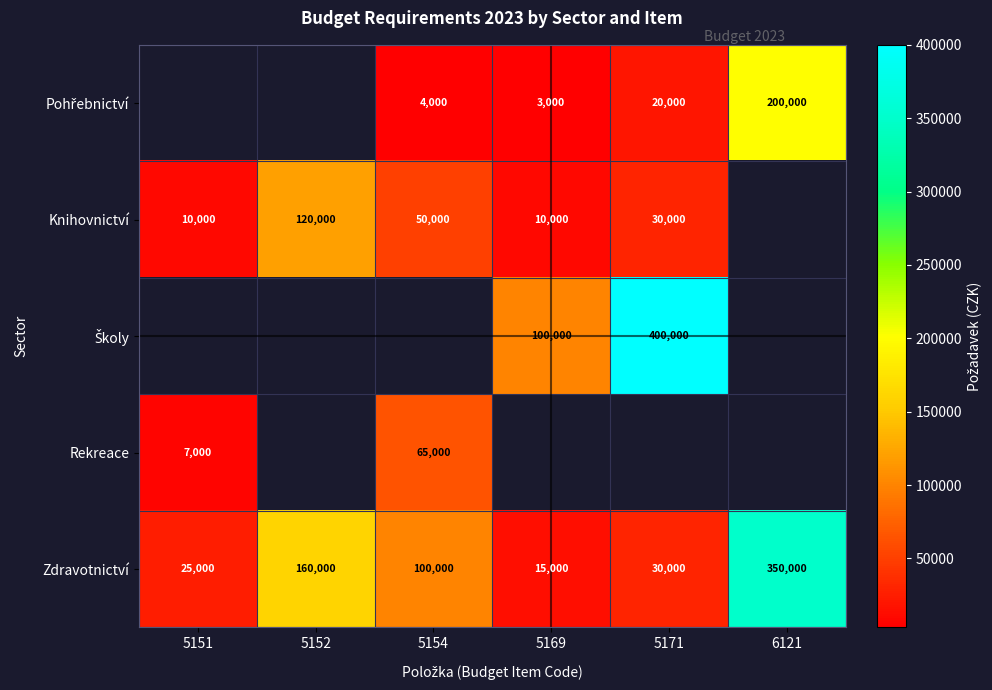

What is the average value of the Zdravotnictví series?

113333